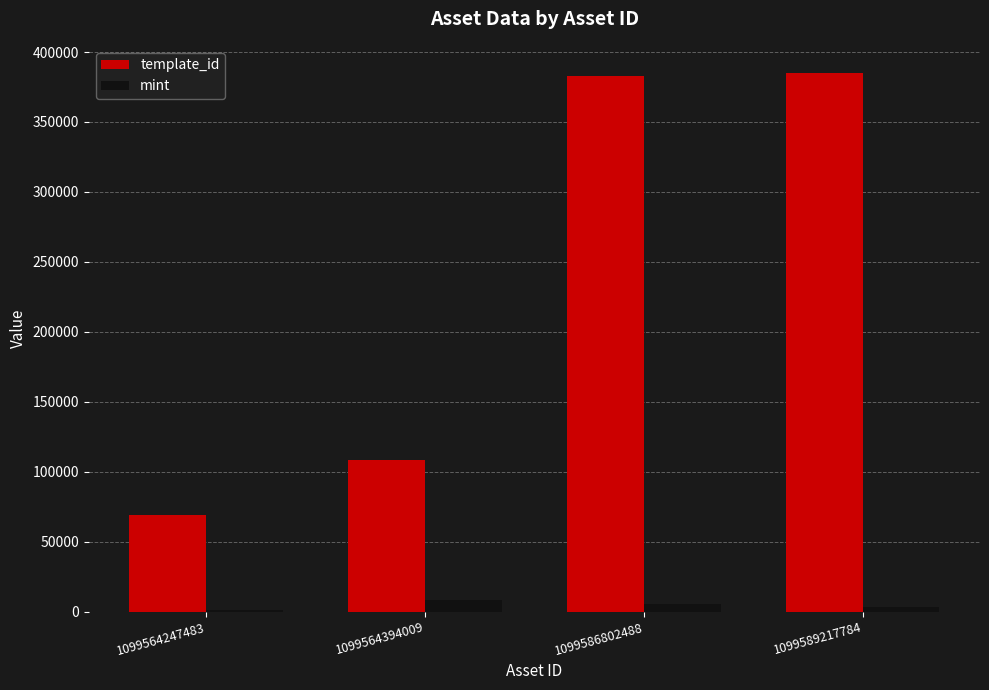

Count the number of categories in the chart.

4